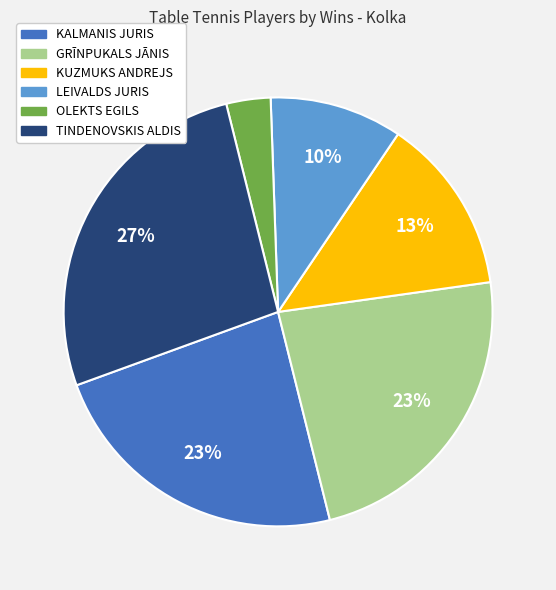

To the nearest percent, what is the average slice percentage?

17%